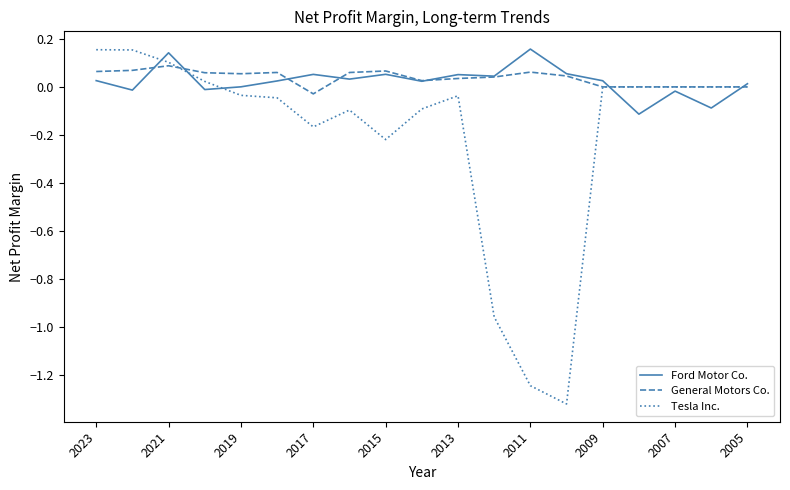

True or false: General Motors Co. and Tesla Inc. intersect in this chart.

True